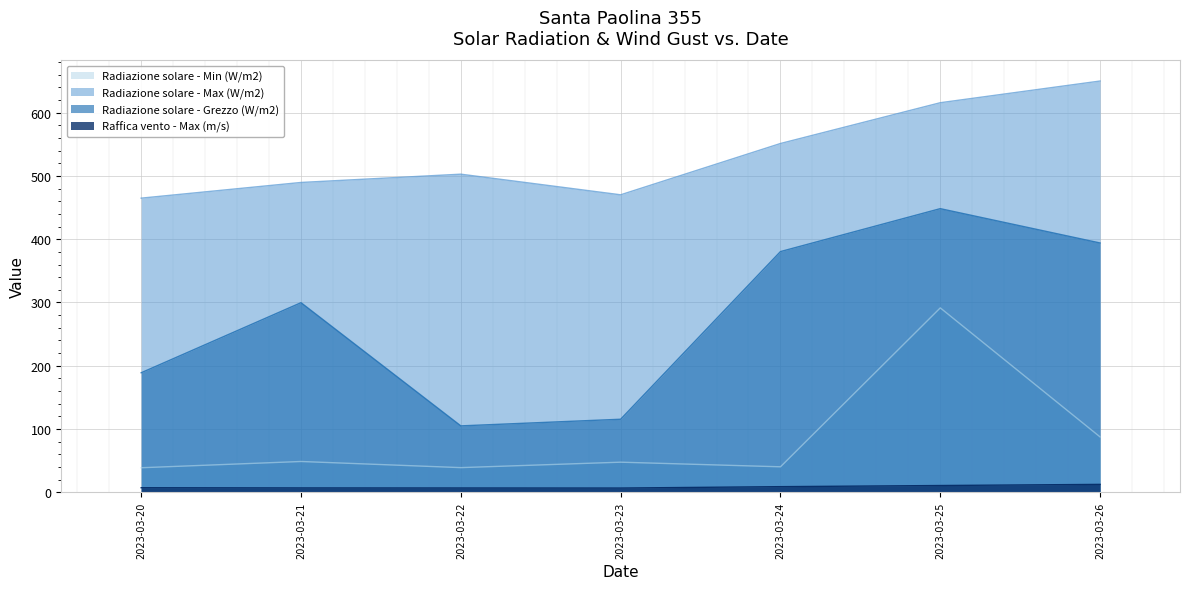

True or false: Raffica vento - Max (m/s) and Radiazione solare - Grezzo (W/m2) intersect in this chart.

False